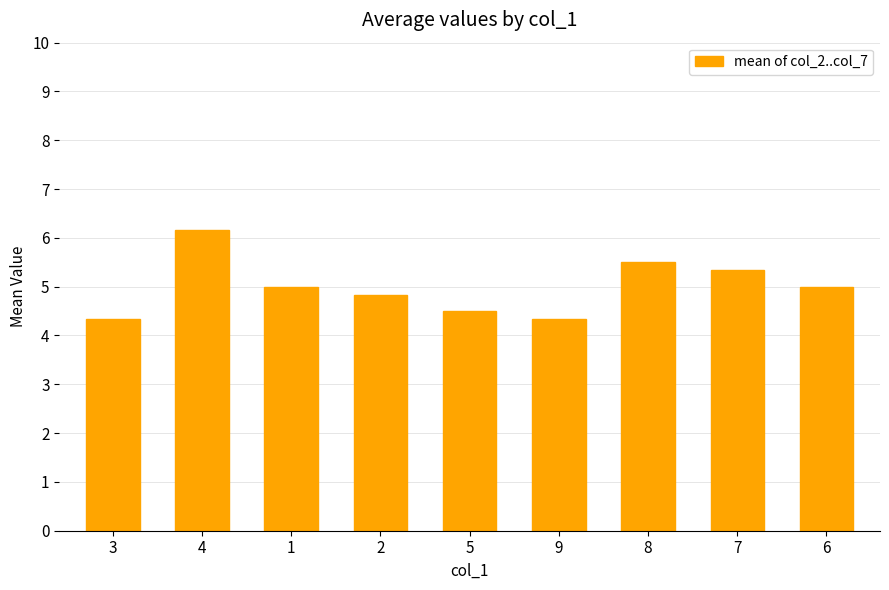

Approximately how many times larger is the value at 2 compared to 1?

1.0